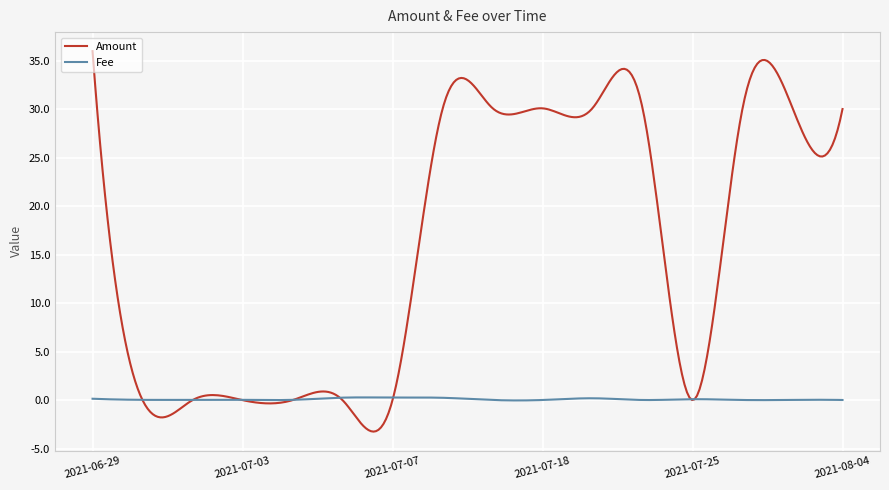

In Amount, how many points are higher than both neighbors (excluding endpoints)?

6